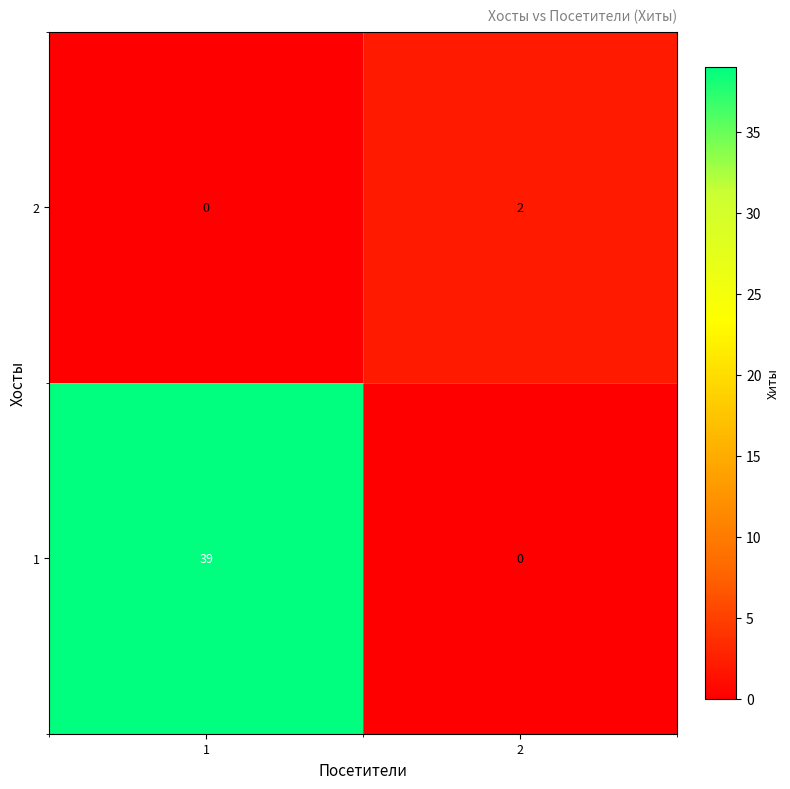

Count the number of data series in this chart.

2